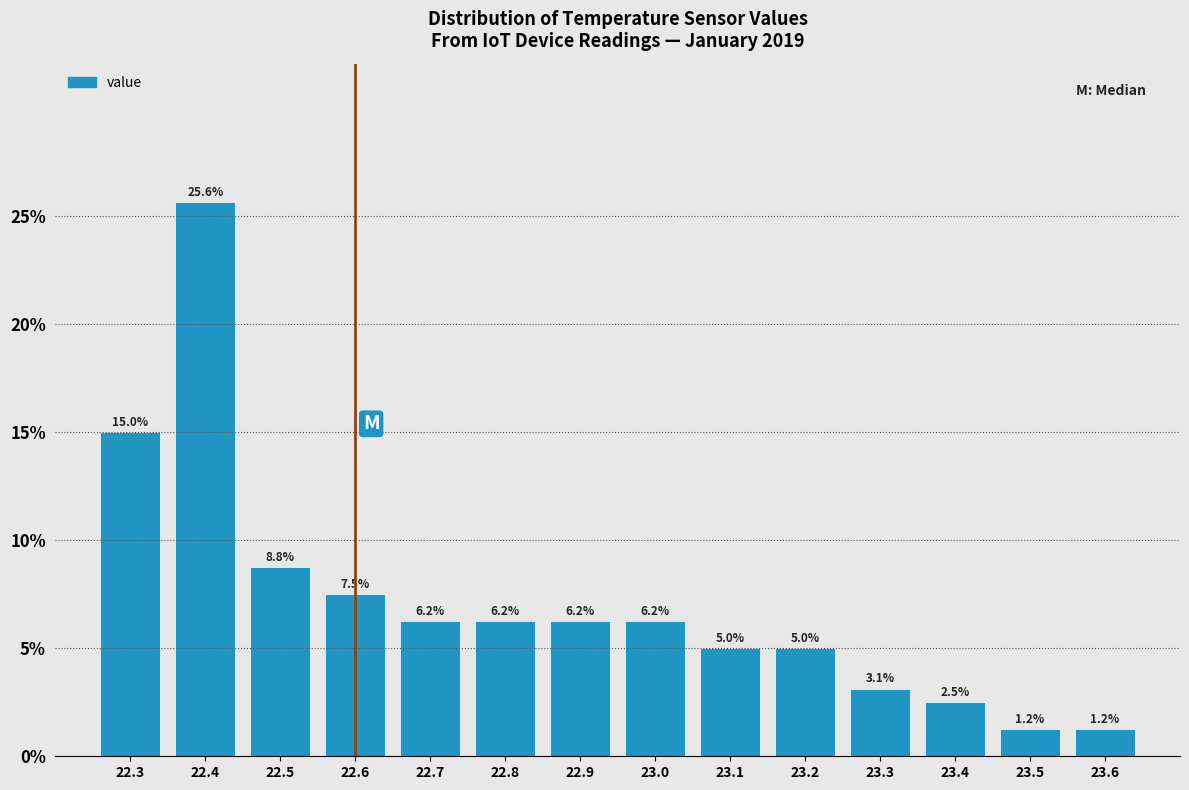

Reading left to right, transcribe this chart: for each bar, give the range it covers on the x-axis and its height.

22.25 to 22.35: 15.0
22.35 to 22.45: 25.6
22.45 to 22.55: 8.8
22.55 to 22.65: 7.5
22.65 to 22.75: 6.2
22.75 to 22.85: 6.2
22.85 to 22.95: 6.2
22.95 to 23.05: 6.2
23.05 to 23.15: 5.0
23.15 to 23.25: 5.0
23.25 to 23.35: 3.1
23.35 to 23.45: 2.5
23.45 to 23.55: 1.2
23.55 to 23.65: 1.2